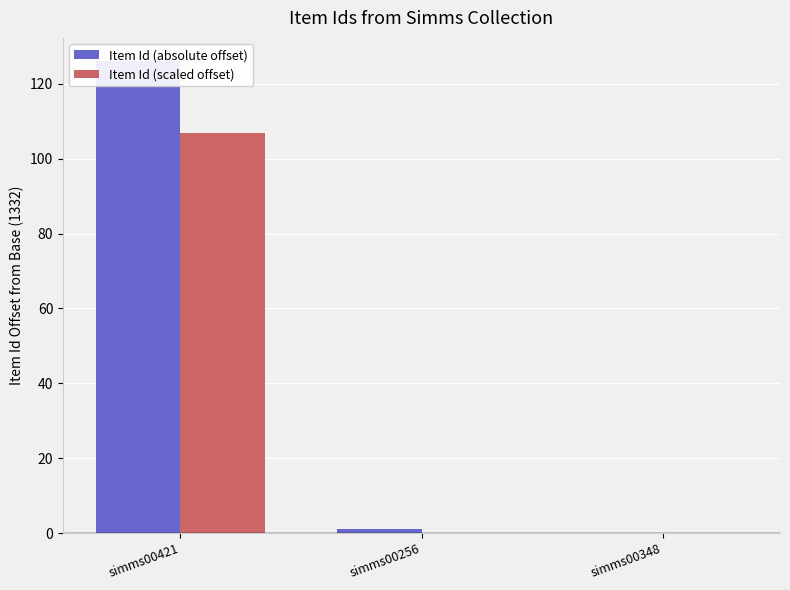

How many bars are there in each group?

2